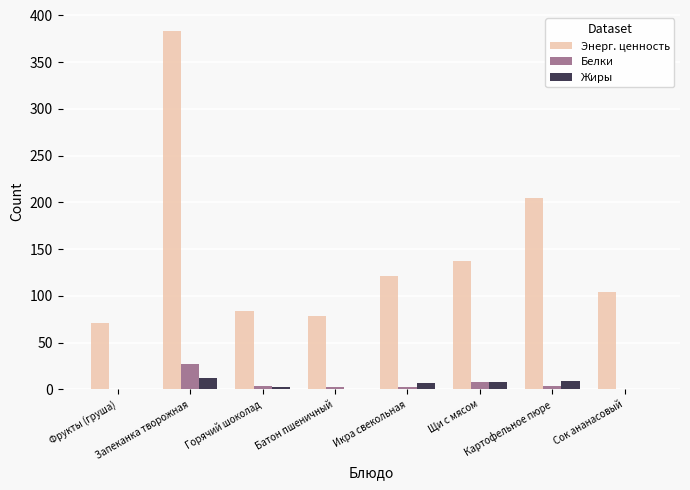

What is the highest value of the Жиры series?

12.1